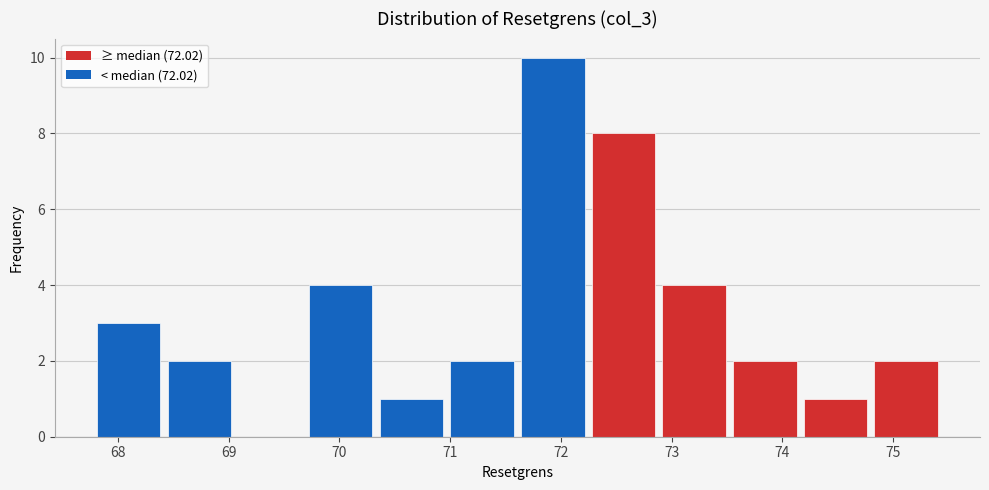

Reading left to right, transcribe this chart: for each bar, give the range it covers on the x-axis and its height. Neither the bar edges nor the heights are printed on the chart, so give them approximately, as read against the axes.

67.8 to 68.4: 3
68.4 to 69.1: 2
69.1 to 69.7: 0
69.7 to 70.3: 4
70.3 to 71.0: 1
71.0 to 71.6: 2
71.6 to 72.2: 10
72.2 to 72.9: 8
72.9 to 73.5: 4
73.5 to 74.2: 2
74.2 to 74.8: 1
74.8 to 75.4: 2